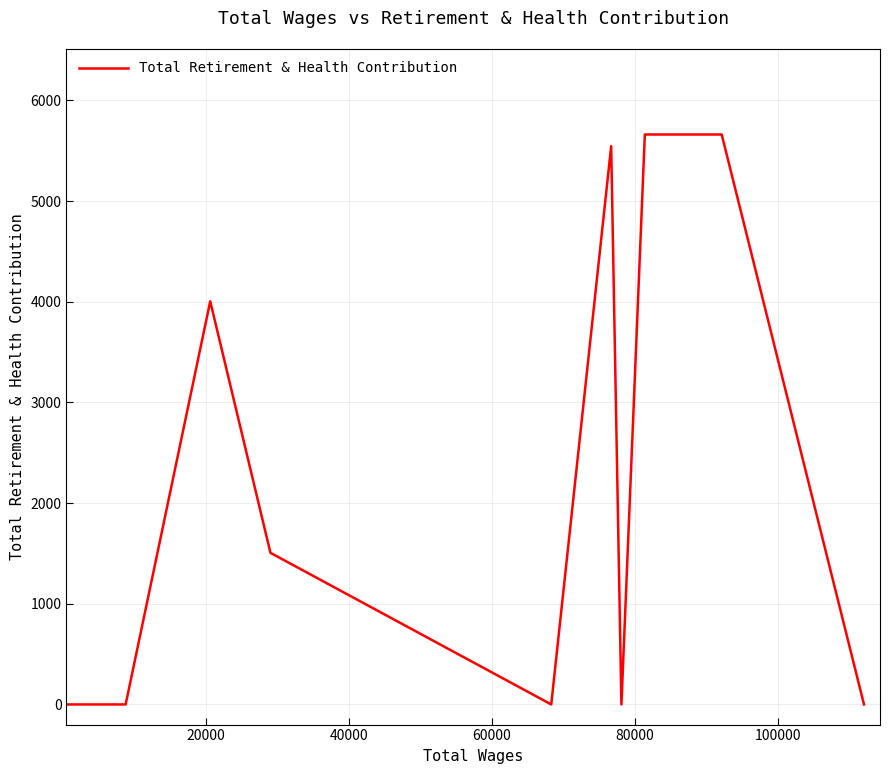

What is the maximum value shown in the chart?

5661